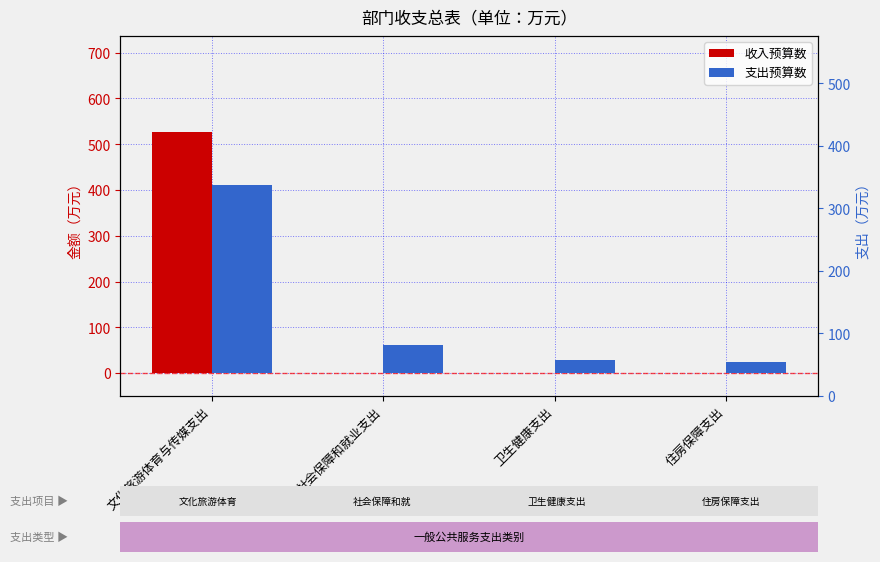

True or false: 支出预算数 has a value of 60.7 at 社会保障和就业支出.

True